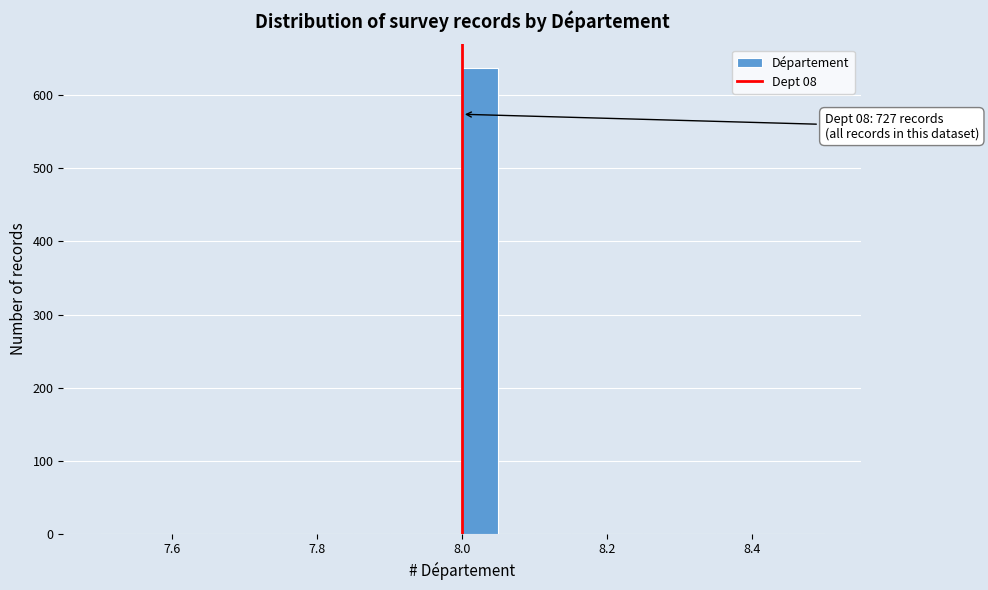

Around what value on the x-axis is the tallest bar? Give the approximate position of its centre, as read against the axis.

8.02